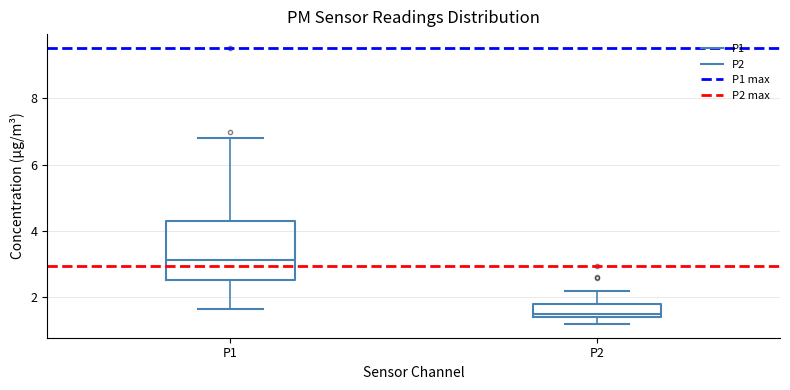

Reading left to right, read every box against the y-axis: the position of its median line, the range the box covers, and the ends of its whiskers. The values are not printed on the chart, so give them approximately, as read against the axis.

P1: median 3.2, box 2.6 to 4.2, whiskers 1.6 to 6.8
P2: median 1.6, box 1.4 to 1.8, whiskers 1.2 to 2.2